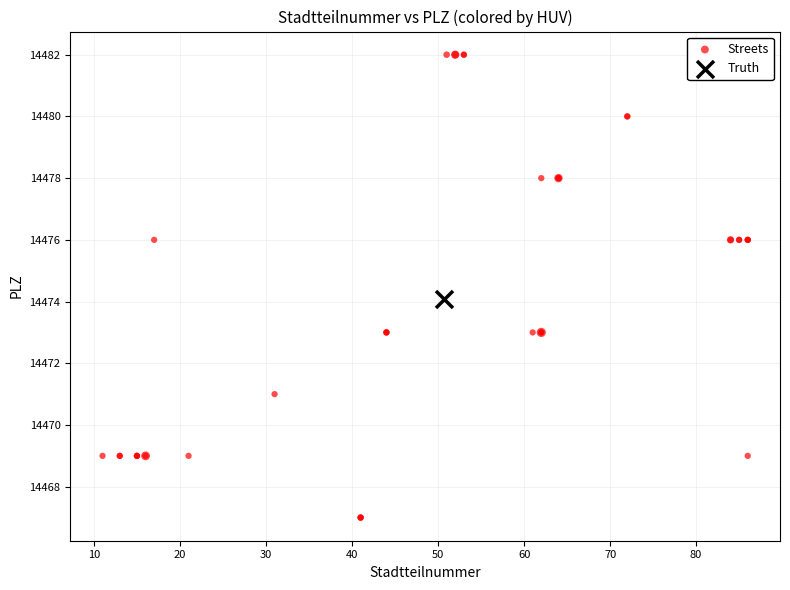

What are all the series names shown in the legend?

Streets, Truth